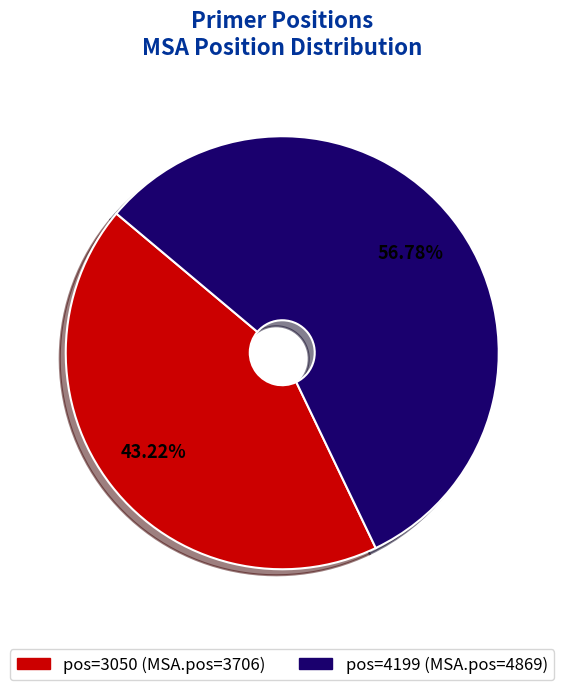

Does any single category account for the majority?

Yes